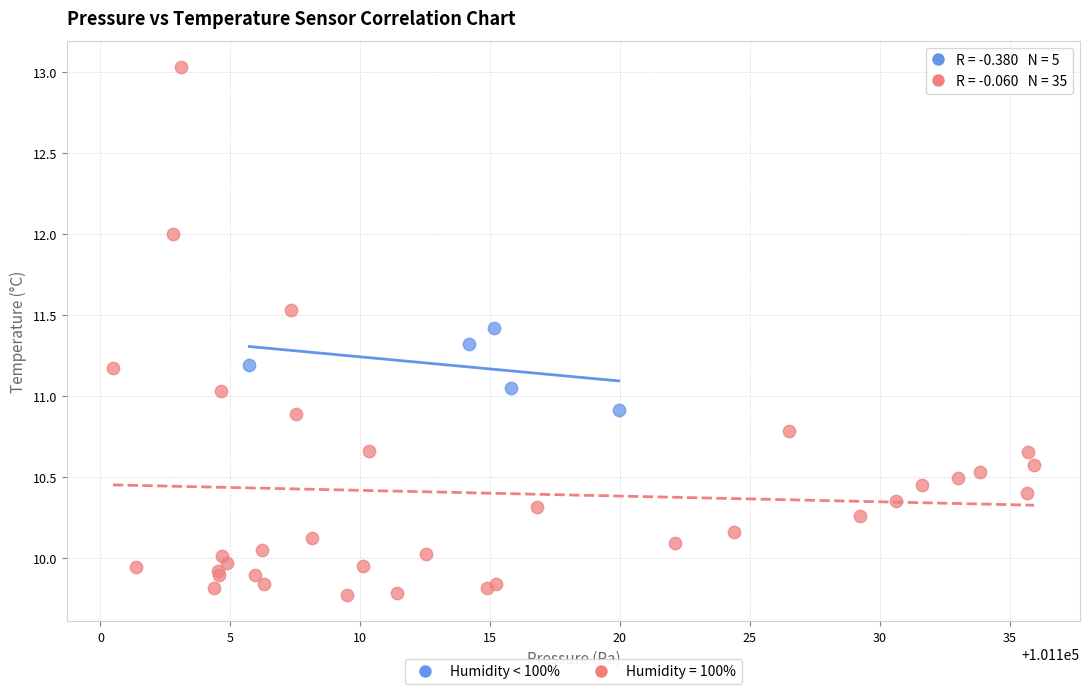

Which series contains the highest Y value?

Humidity = 100%